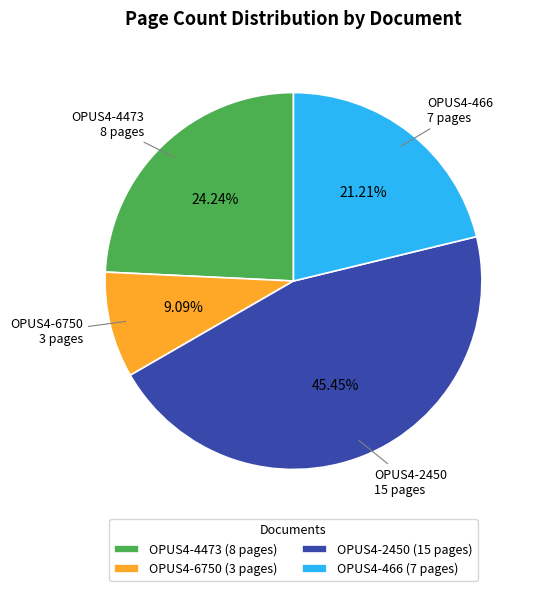

Rank the categories by value from highest to lowest.

OPUS4-2450, OPUS4-4473, OPUS4-466, OPUS4-6750